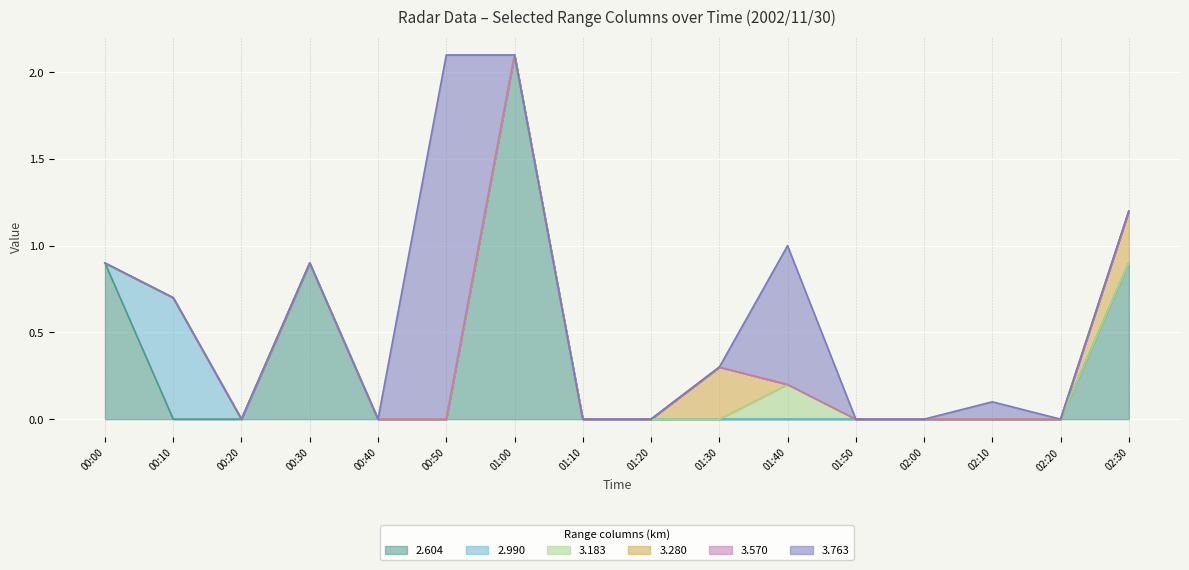

Count the number of categories in the chart.

16